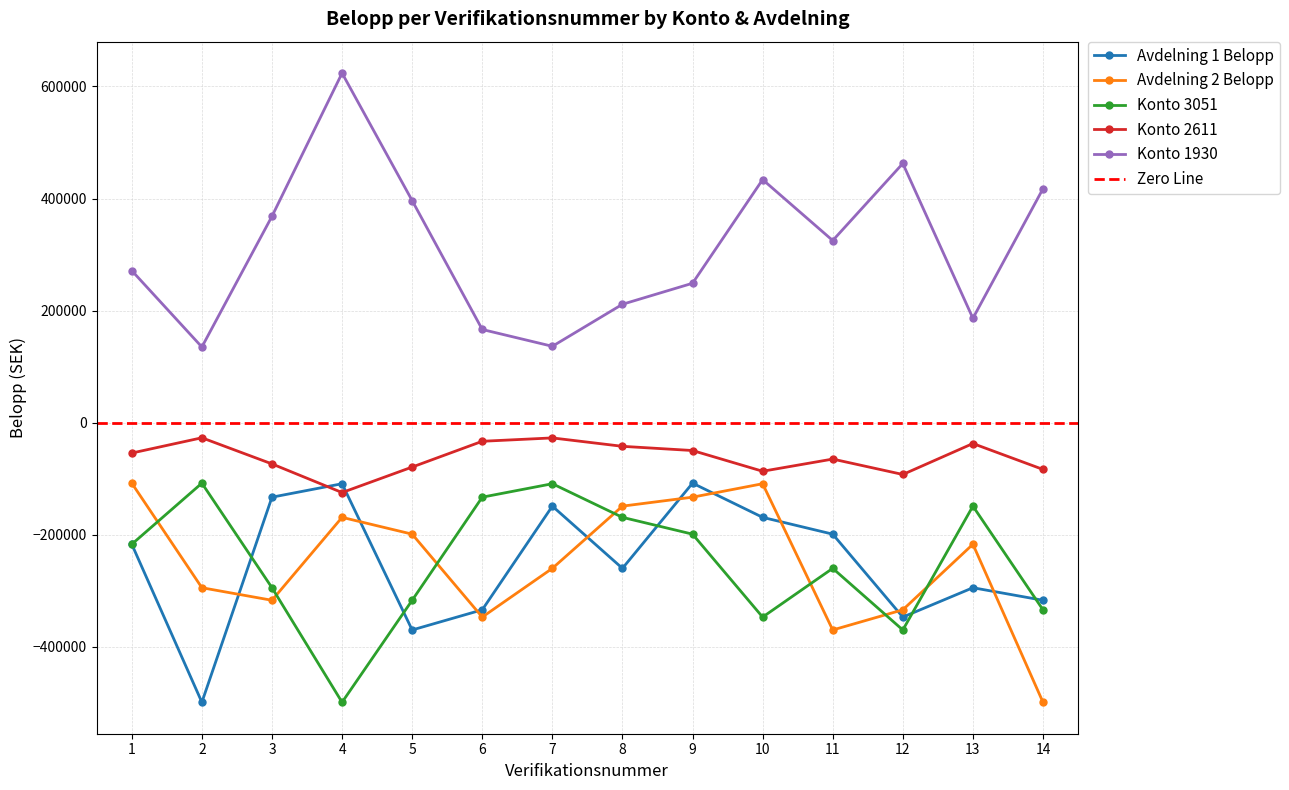

Rank the series at 8 from lowest to highest value.

Avdelning 1 Belopp, Konto 3051, Avdelning 2 Belopp, Konto 2611, Konto 1930